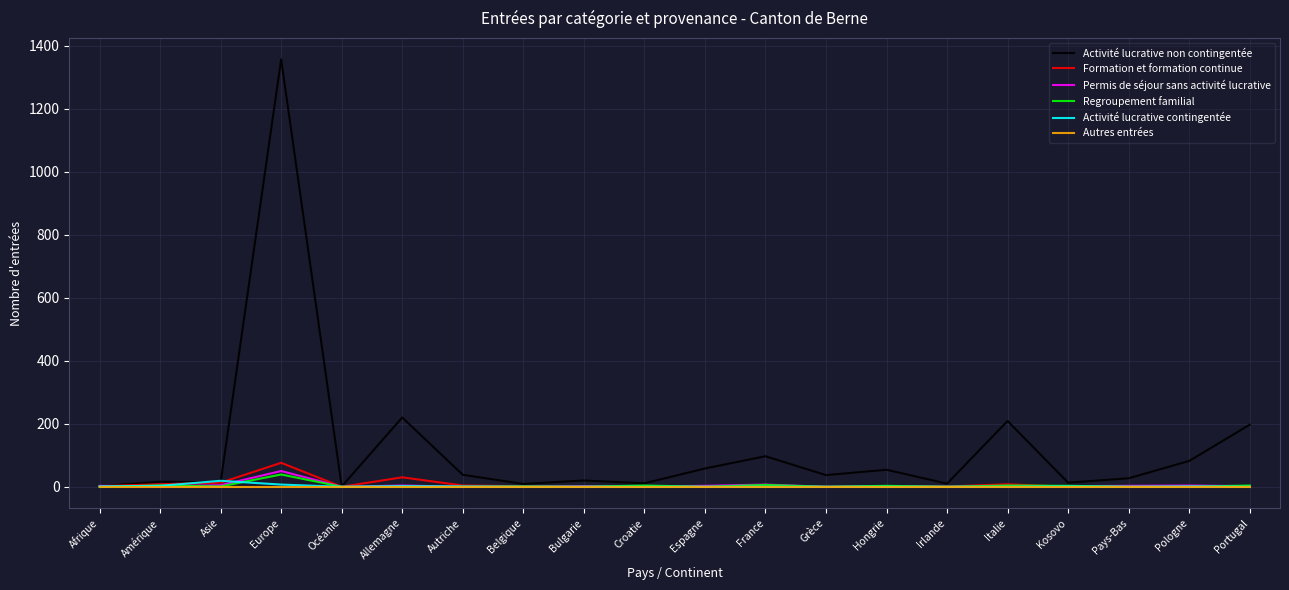

What is the greatest value displayed?

1357